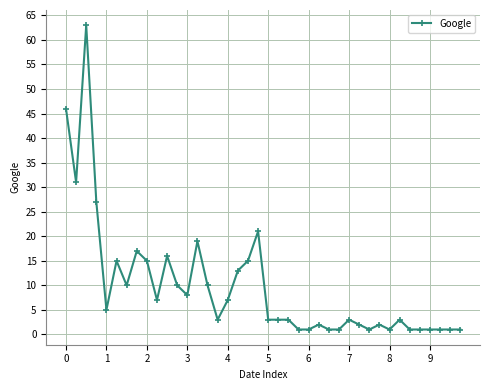

True or false: there are more than 2 points higher than both neighbors.

True